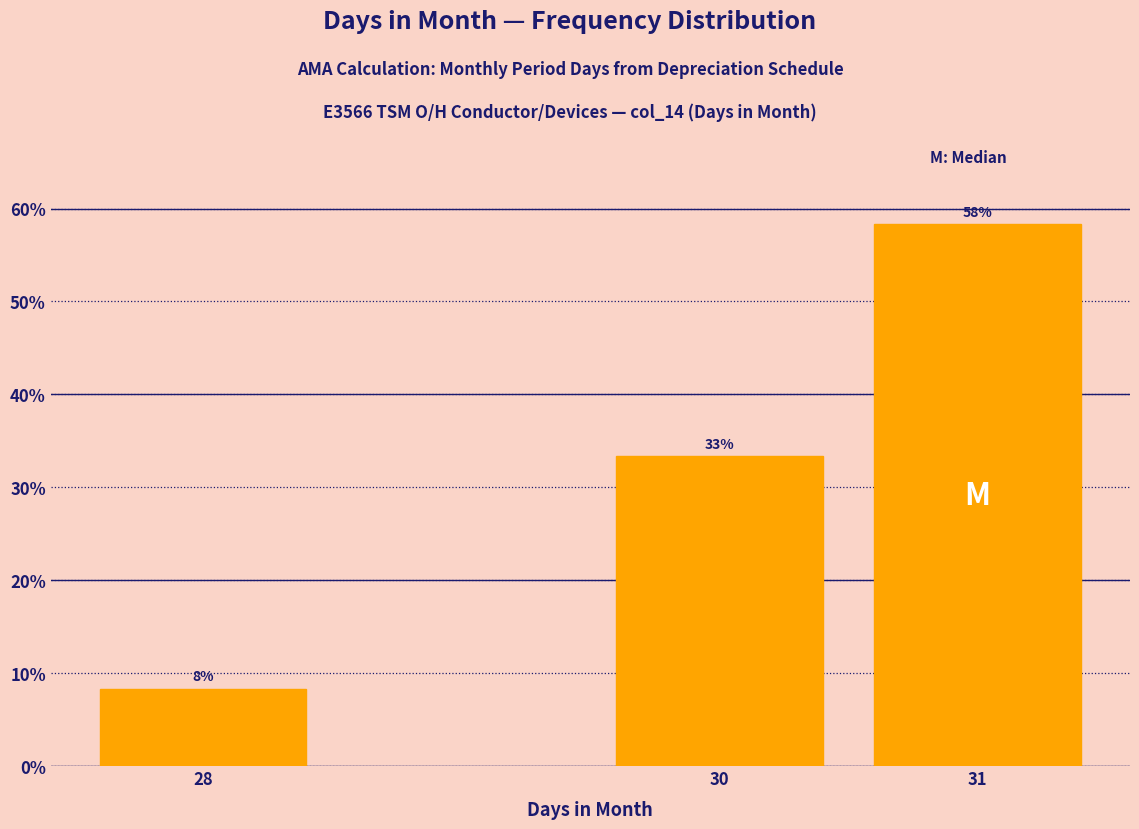

How many bars are there in total?

3